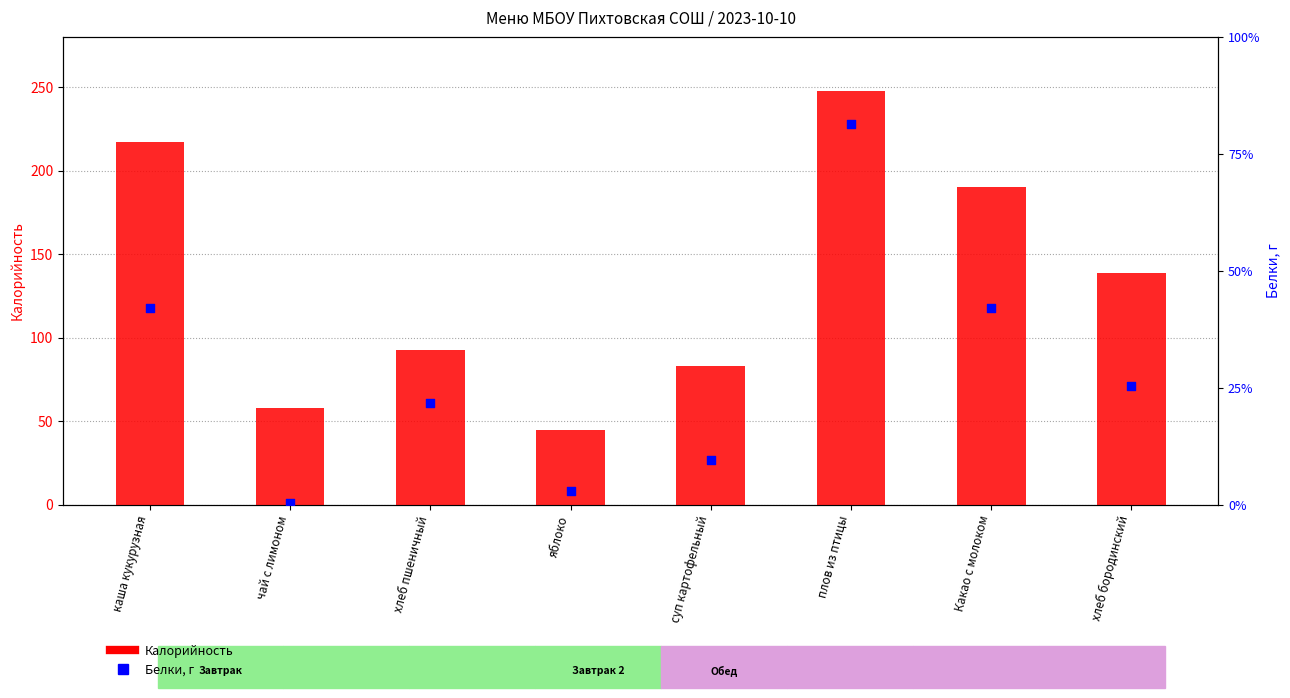

What are all the series names shown in the legend?

Калорийность, Белки, г